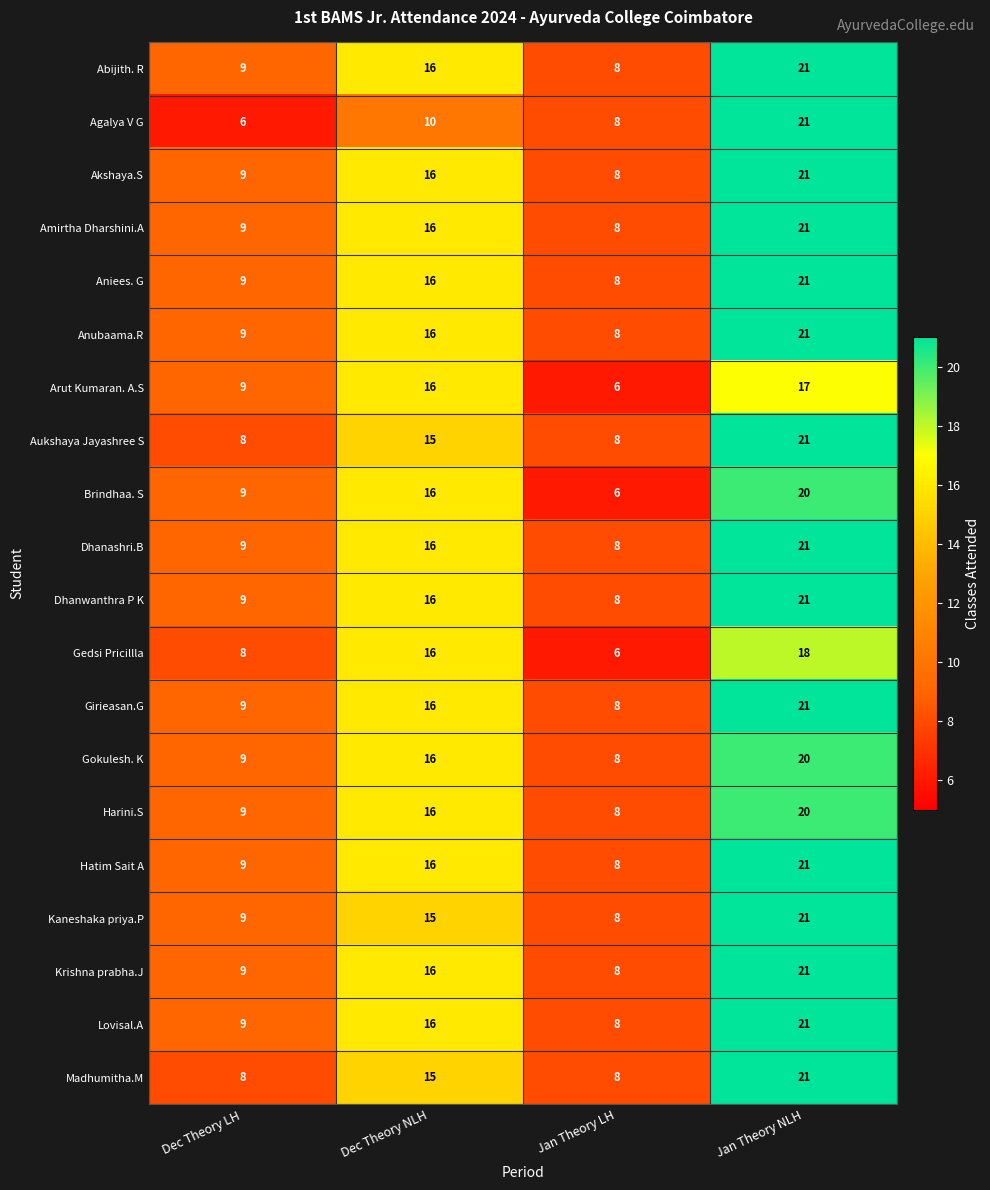

Rank the categories by Gedsi Pricillla value from lowest to highest.

Jan Theory LH, Dec Theory LH, Dec Theory NLH, Jan Theory NLH